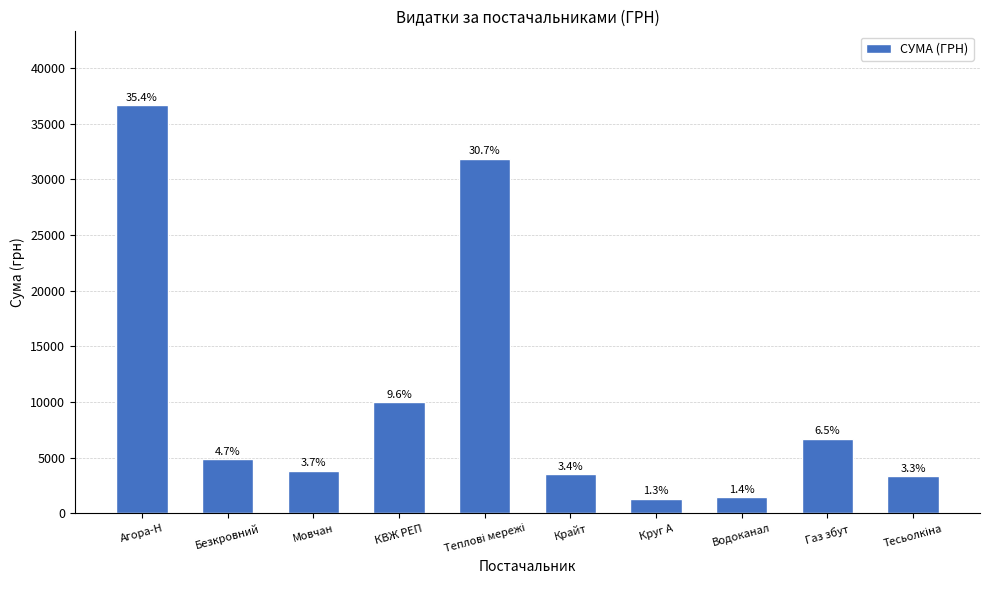

What is the minimum value shown in the chart?

1333.0